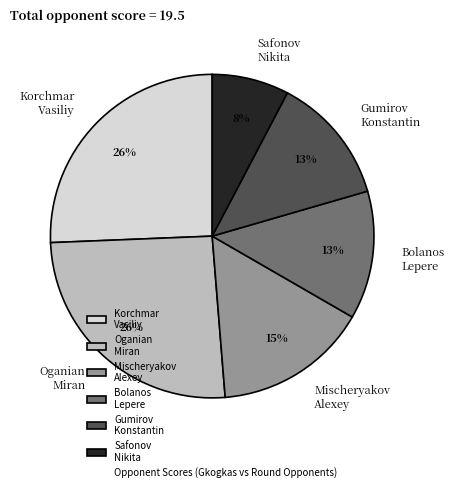

Approximately how many times larger is the value at Bolanos Lepere compared to Oganian Miran?

0.5